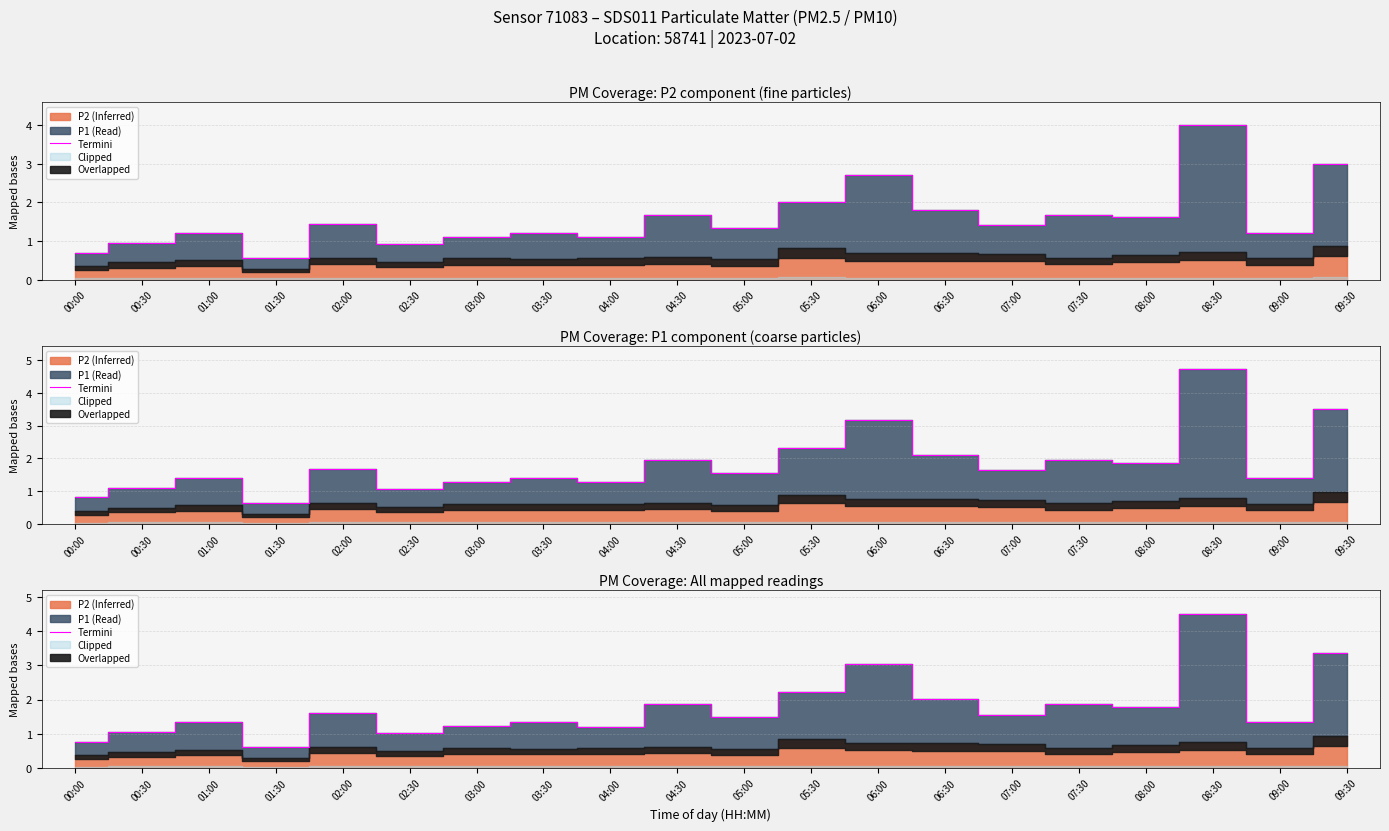

Where does the data first go above 1?

00:30